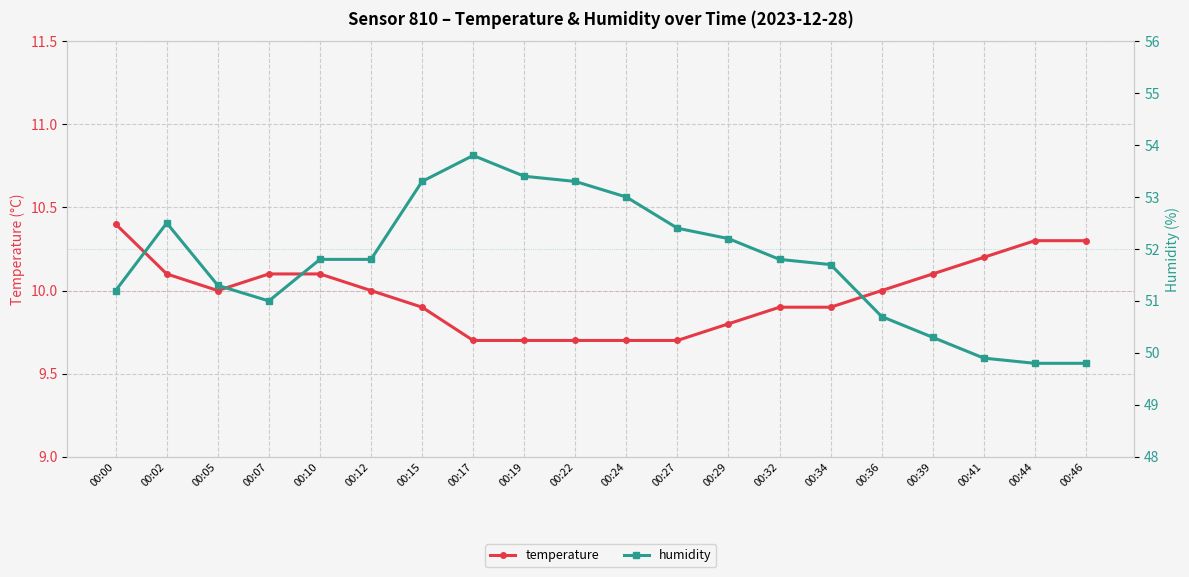

Reading left to right, transcribe all the data shown in this chart.

temperature: 10.4	10.1	10.0	10.1	10.1	10.0	9.9	9.7	9.7	9.7	9.7	9.7	9.8	9.9	9.9	10.0	10.1	10.2	10.3	10.3
humidity: 51.2	52.5	51.3	51.0	51.8	51.8	53.3	53.8	53.4	53.3	53.0	52.4	52.2	51.8	51.7	50.7	50.3	49.9	49.8	49.8